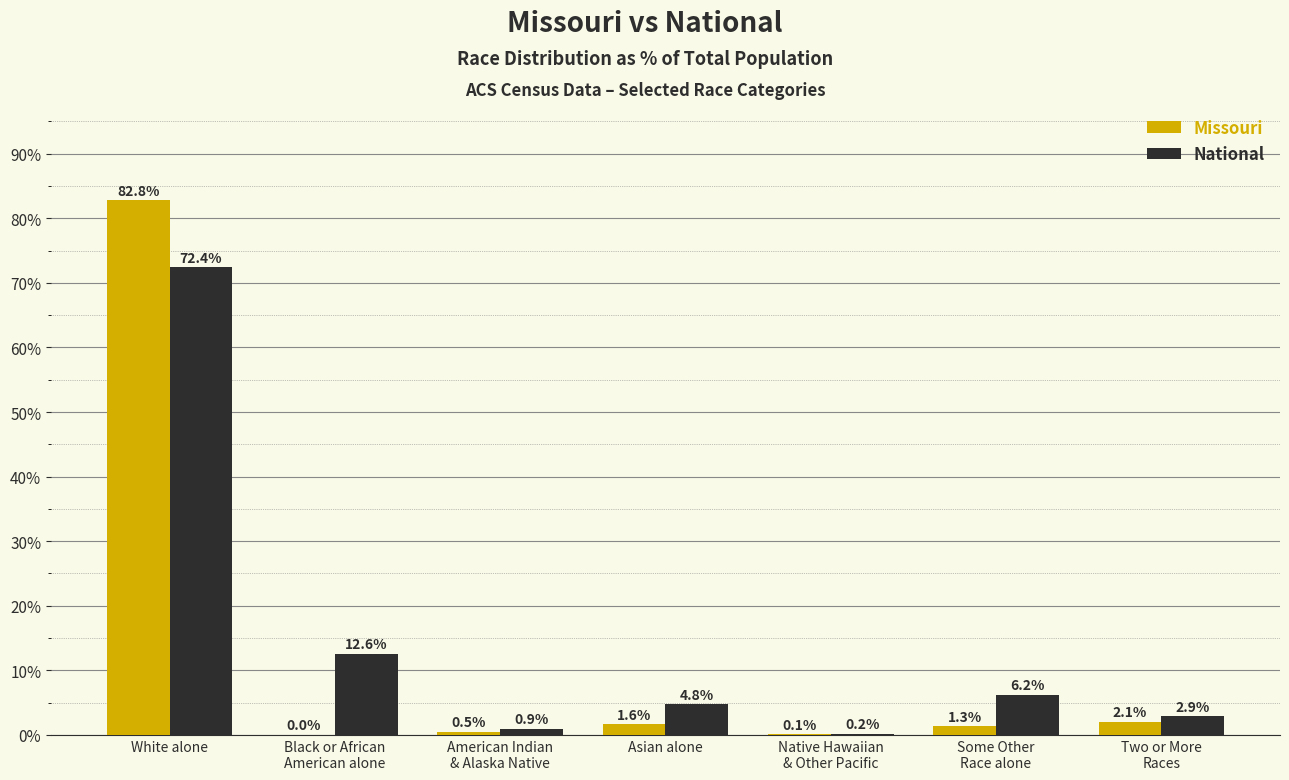

Is it true that National equals 19.0 at White alone?

False